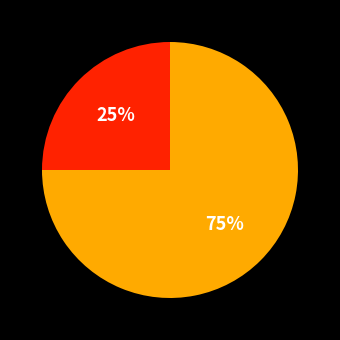

Approximately how many times larger is the value at Vote compared to Regular?

3.0